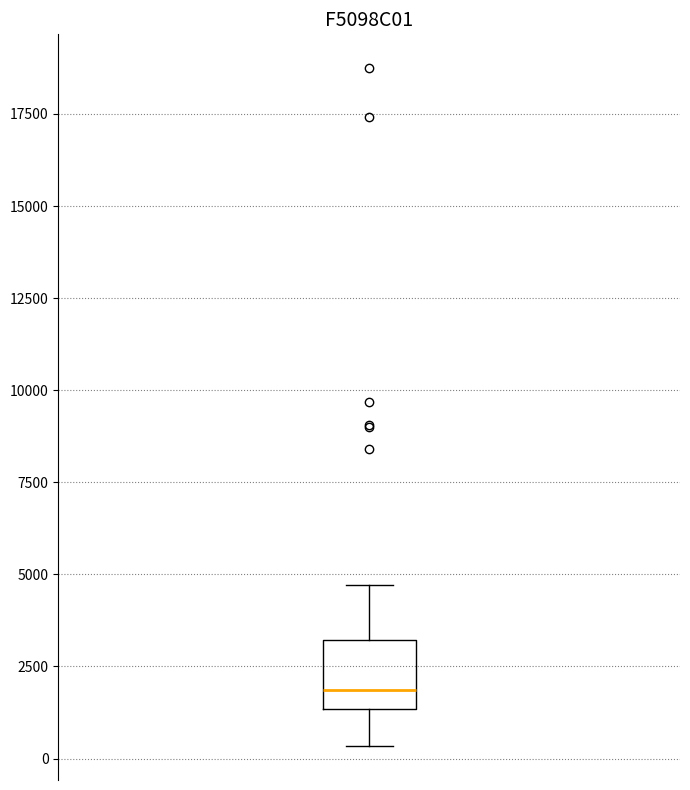

Read this box plot against the y-axis: the position of the median line, the range covered by the box, and the ends of both whiskers. The values are not printed on the chart, so give them approximately, as read against the axis.

median 2000, box 1500 to 3000, whiskers 500 to 4500